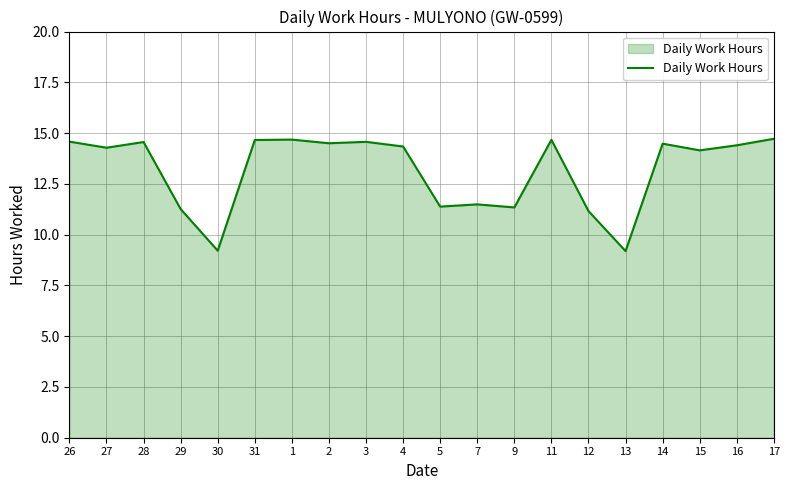

What is the ratio of the value at 29 to the value at 4?

0.8